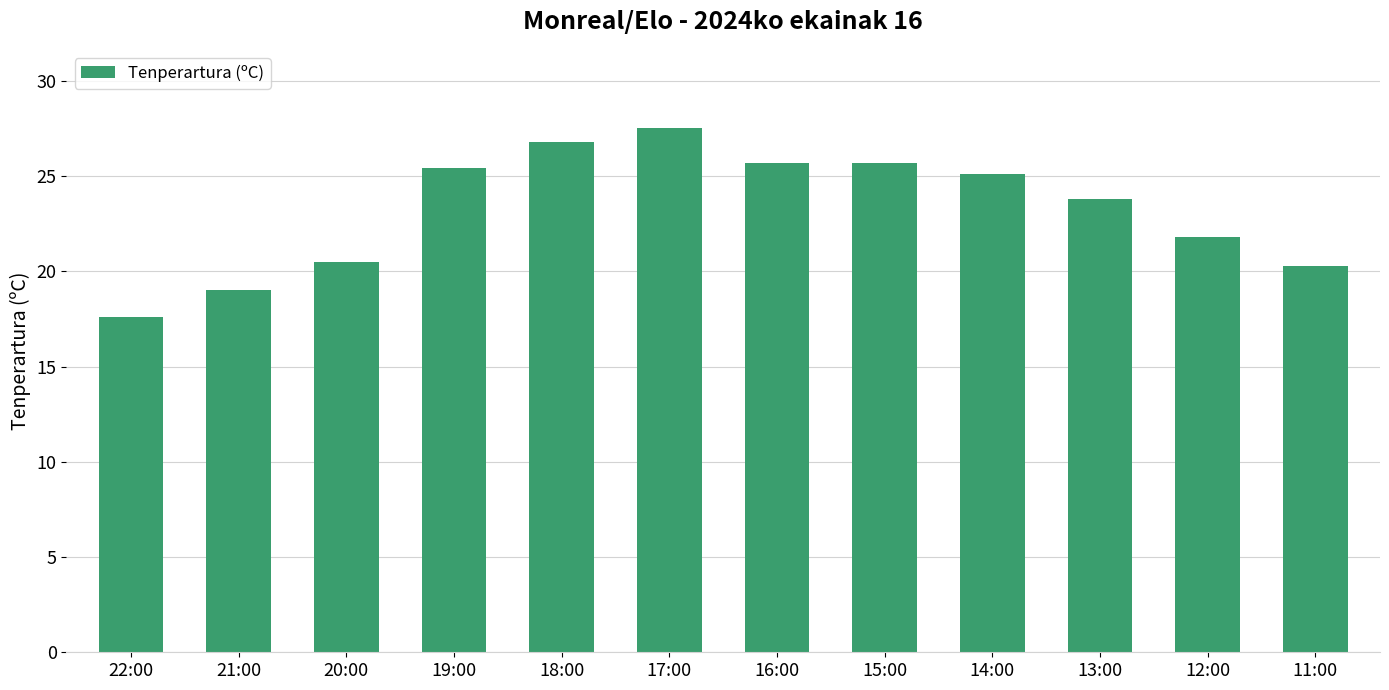

True or false: the data shows 25.7 at 15:00.

True